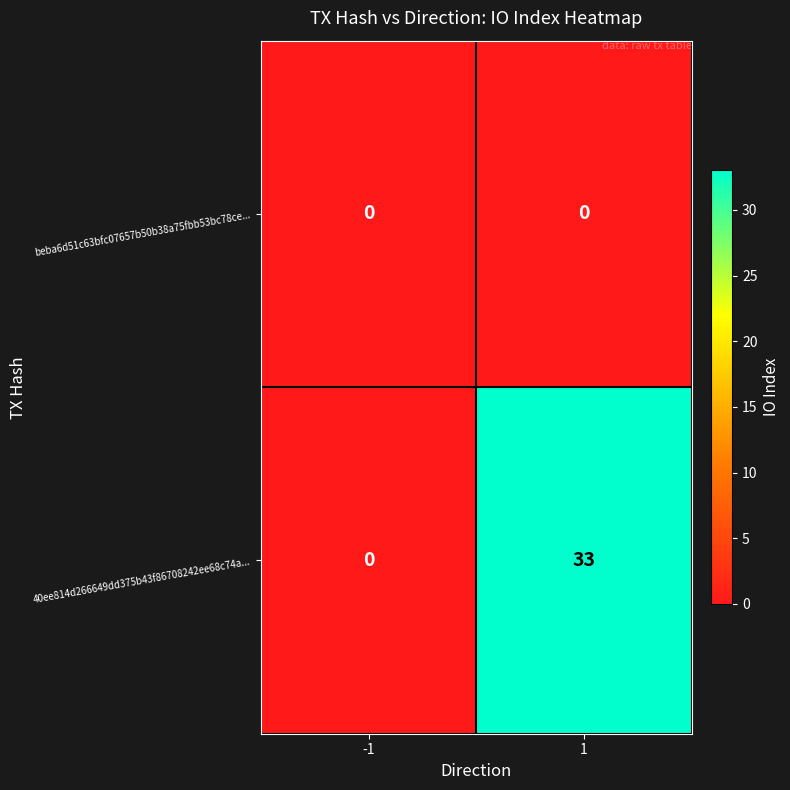

Which series has the largest total across all categories?

40ee814d266649dd375b43f86708242ee68c74a...